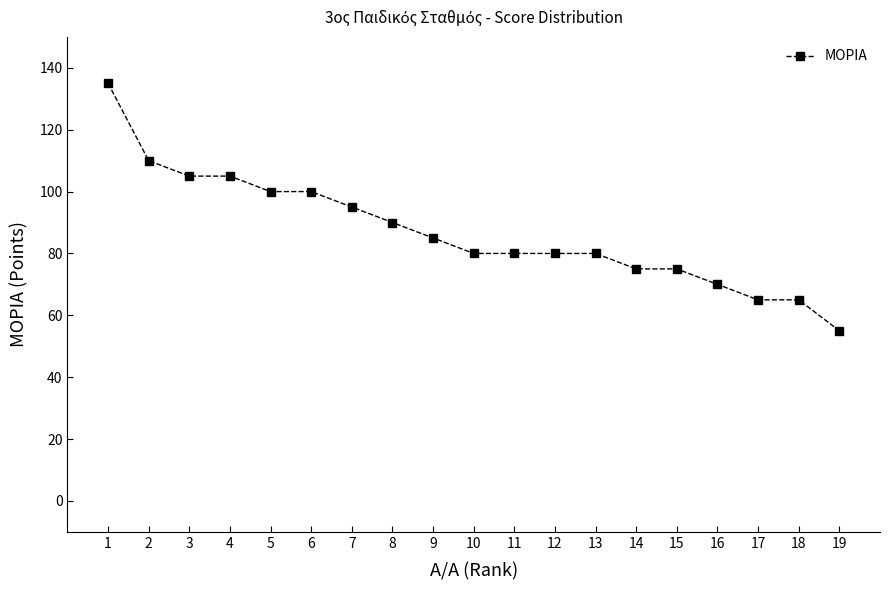

What is the value of the 5th point from the left?

100